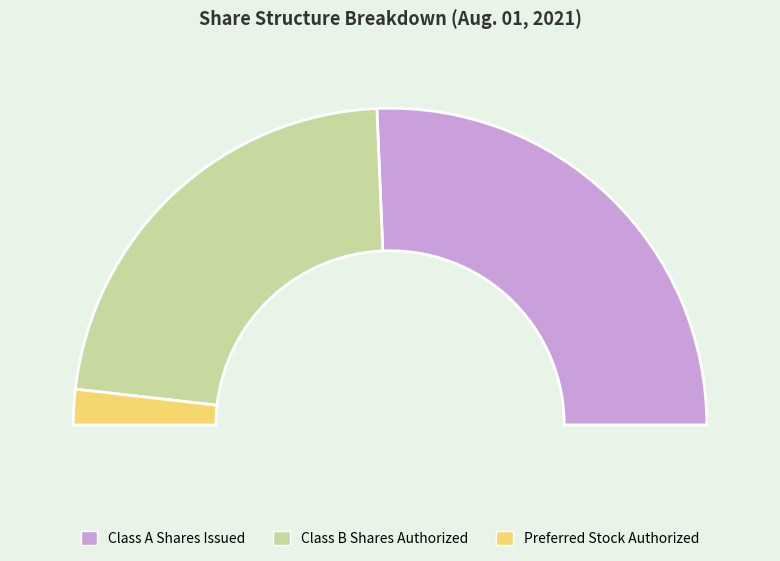

Is it true that Class B Shares Authorized is 54% of the pie?

False